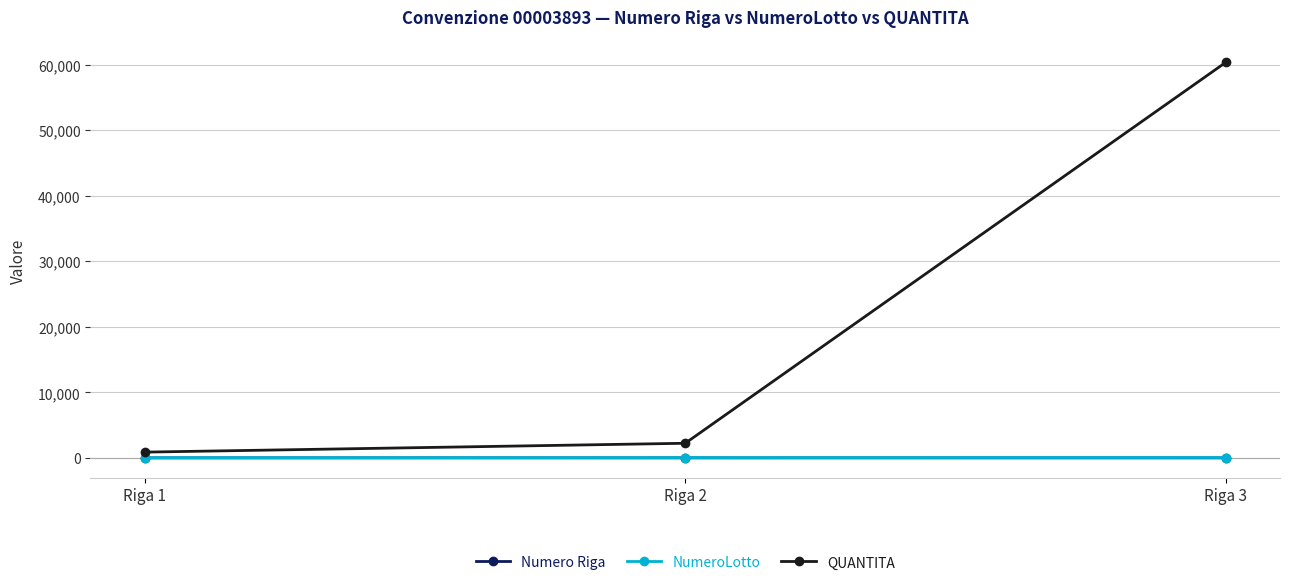

How many distinct data groups are displayed?

3